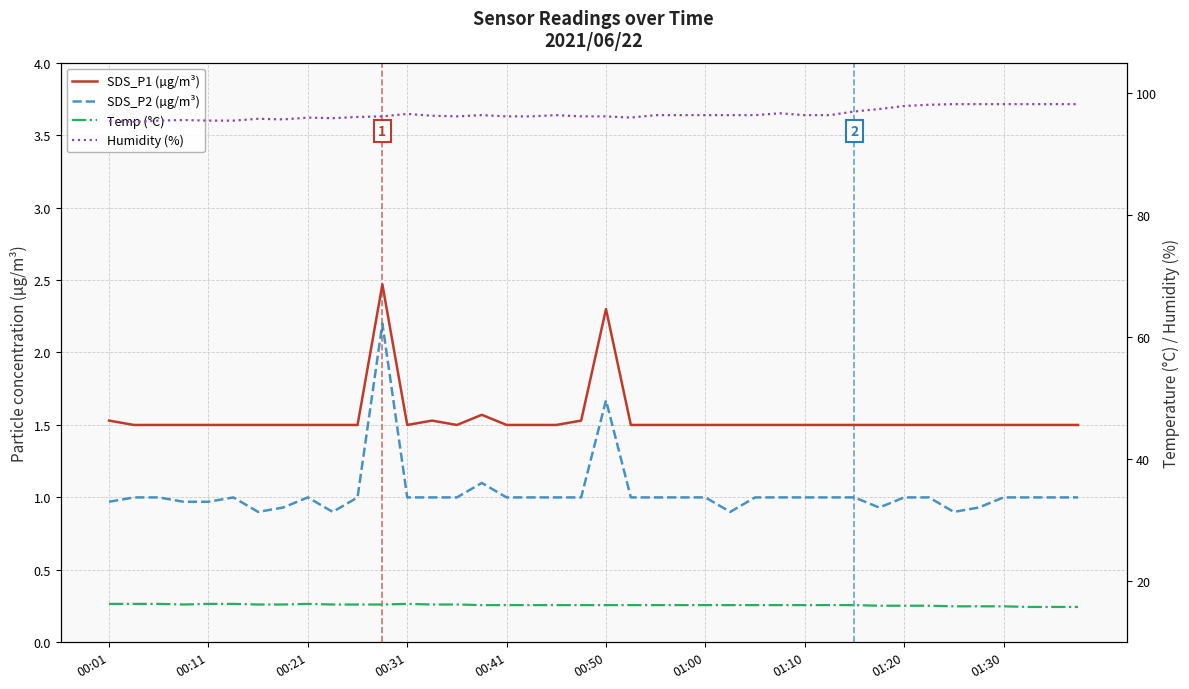

The SDS_P2 (µg/m³) series shows 0.6 at 18. True or false?

False